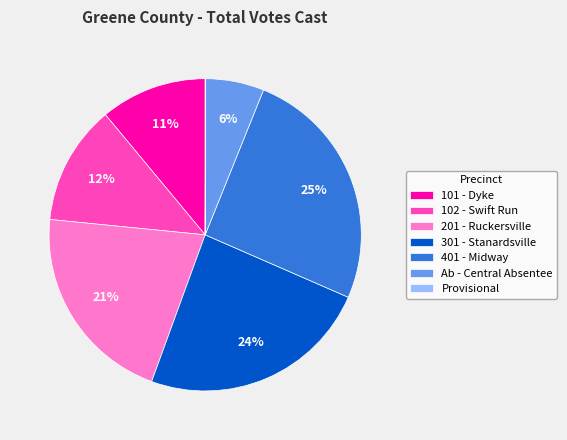

Is it true that 102 - Swift Run is 12% of the pie?

True